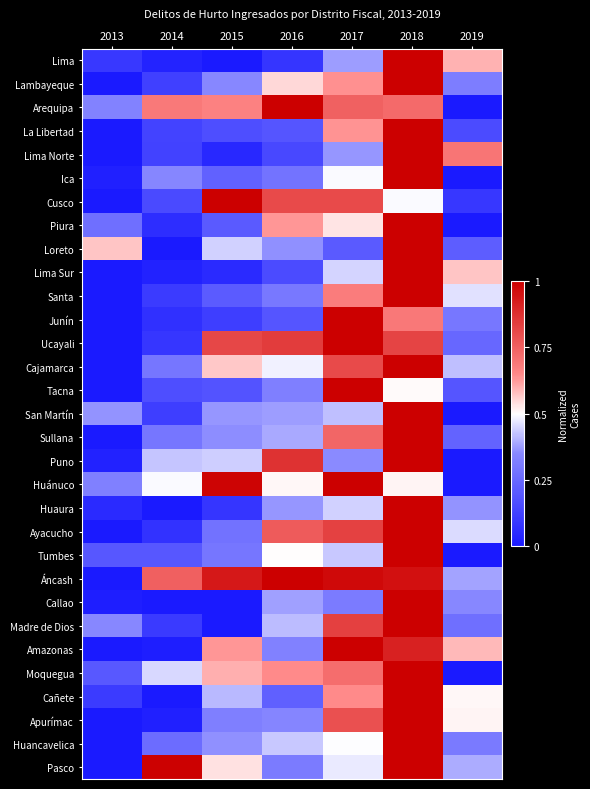

Reading left to right, list all the values displayed in this chart.

Lima: 2013=0.1	2014=0.0	2015=0.0	2016=0.1	2017=0.4	2018=1.0	2019=0.6
Lambayeque: 2013=0.0	2014=0.1	2015=0.3	2016=0.5	2017=0.6	2018=1.0	2019=0.3
Arequipa: 2013=0.3	2014=0.7	2015=0.7	2016=1.0	2017=0.7	2018=0.7	2019=0.0
La Libertad: 2013=0.0	2014=0.1	2015=0.2	2016=0.2	2017=0.6	2018=1.0	2019=0.2
Lima Norte: 2013=0.0	2014=0.1	2015=0.0	2016=0.1	2017=0.4	2018=1.0	2019=0.7
Ica: 2013=0.0	2014=0.3	2015=0.2	2016=0.3	2017=0.5	2018=1.0	2019=0.0
Cusco: 2013=0.0	2014=0.2	2015=1.0	2016=0.8	2017=0.8	2018=0.5	2019=0.1
Piura: 2013=0.3	2014=0.1	2015=0.2	2016=0.6	2017=0.5	2018=1.0	2019=0.0
Loreto: 2013=0.6	2014=0.0	2015=0.4	2016=0.4	2017=0.2	2018=1.0	2019=0.2
Lima Sur: 2013=0.0	2014=0.0	2015=0.1	2016=0.2	2017=0.4	2018=1.0	2019=0.6
Santa: 2013=0.0	2014=0.1	2015=0.2	2016=0.3	2017=0.7	2018=1.0	2019=0.5
Junín: 2013=0.0	2014=0.1	2015=0.1	2016=0.2	2017=1.0	2018=0.7	2019=0.3
Ucayali: 2013=0.0	2014=0.1	2015=0.8	2016=0.8	2017=1.0	2018=0.8	2019=0.2
Cajamarca: 2013=0.0	2014=0.3	2015=0.6	2016=0.5	2017=0.8	2018=1.0	2019=0.4
Tacna: 2013=0.0	2014=0.2	2015=0.2	2016=0.3	2017=1.0	2018=0.5	2019=0.2
San Martín: 2013=0.4	2014=0.1	2015=0.4	2016=0.4	2017=0.4	2018=1.0	2019=0.0
Sullana: 2013=0.0	2014=0.3	2015=0.4	2016=0.4	2017=0.7	2018=1.0	2019=0.2
Puno: 2013=0.0	2014=0.4	2015=0.4	2016=0.9	2017=0.4	2018=1.0	2019=0.0
Huánuco: 2013=0.3	2014=0.5	2015=1.0	2016=0.5	2017=1.0	2018=0.5	2019=0.0
Huaura: 2013=0.1	2014=0.0	2015=0.1	2016=0.4	2017=0.4	2018=1.0	2019=0.4
Ayacucho: 2013=0.0	2014=0.1	2015=0.3	2016=0.8	2017=0.8	2018=1.0	2019=0.5
Tumbes: 2013=0.2	2014=0.2	2015=0.3	2016=0.5	2017=0.4	2018=1.0	2019=0.0
Áncash: 2013=0.0	2014=0.8	2015=0.9	2016=1.0	2017=1.0	2018=1.0	2019=0.4
Callao: 2013=0.0	2014=0.0	2015=0.0	2016=0.4	2017=0.3	2018=1.0	2019=0.4
Madre de Dios: 2013=0.3	2014=0.1	2015=0.0	2016=0.4	2017=0.8	2018=1.0	2019=0.3
Amazonas: 2013=0.0	2014=0.0	2015=0.6	2016=0.3	2017=1.0	2018=0.9	2019=0.6
Moquegua: 2013=0.2	2014=0.4	2015=0.6	2016=0.6	2017=0.7	2018=1.0	2019=0.0
Cañete: 2013=0.1	2014=0.0	2015=0.4	2016=0.2	2017=0.6	2018=1.0	2019=0.5
Apurímac: 2013=0.0	2014=0.0	2015=0.3	2016=0.3	2017=0.8	2018=1.0	2019=0.5
Huancavelica: 2013=0.0	2014=0.3	2015=0.4	2016=0.4	2017=0.5	2018=1.0	2019=0.3
Pasco: 2013=0.0	2014=1.0	2015=0.5	2016=0.3	2017=0.5	2018=1.0	2019=0.4